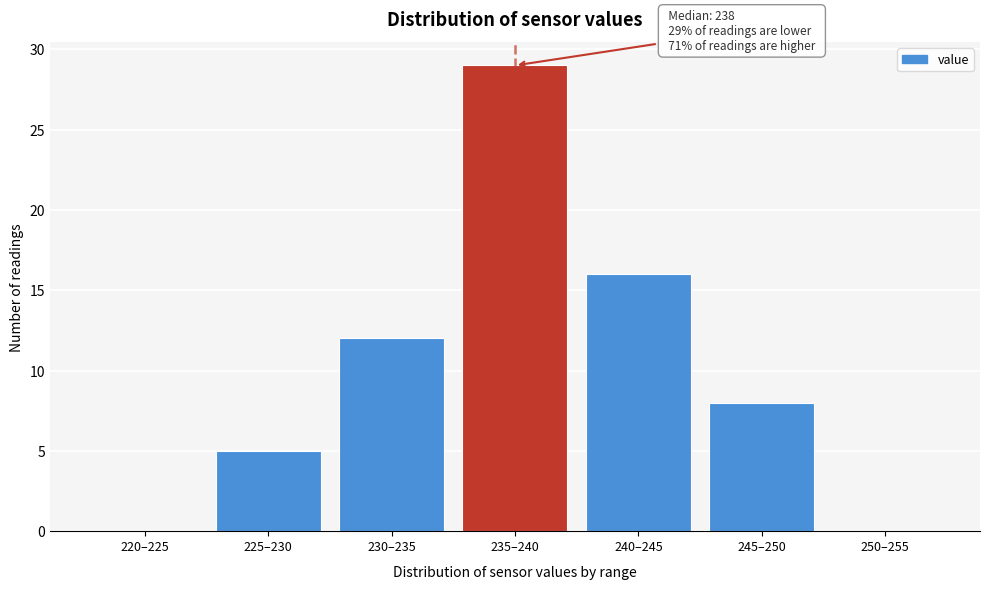

Reading left to right, transcribe all the data shown in this chart.

220–225=0	225–230=5	230–235=12	235–240=29	240–245=16	245–250=8	250–255=0